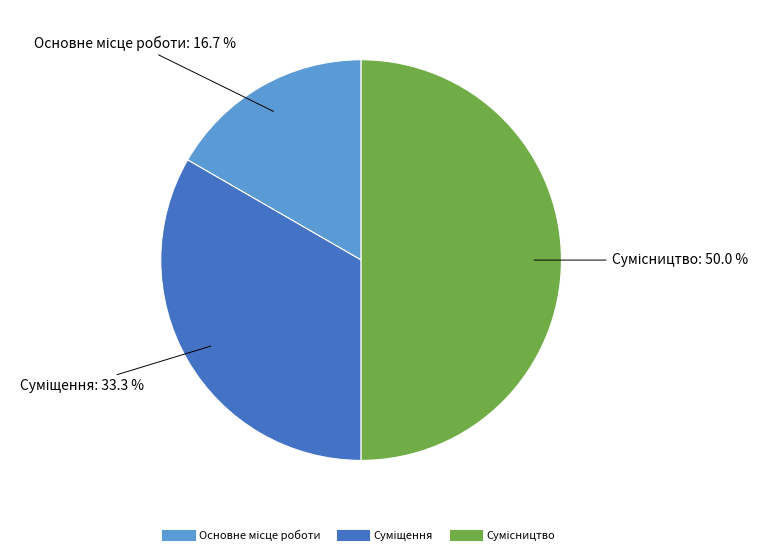

To the nearest percent, what is the difference between the Суміщення and Основне місце роботи slice percentages?

17%